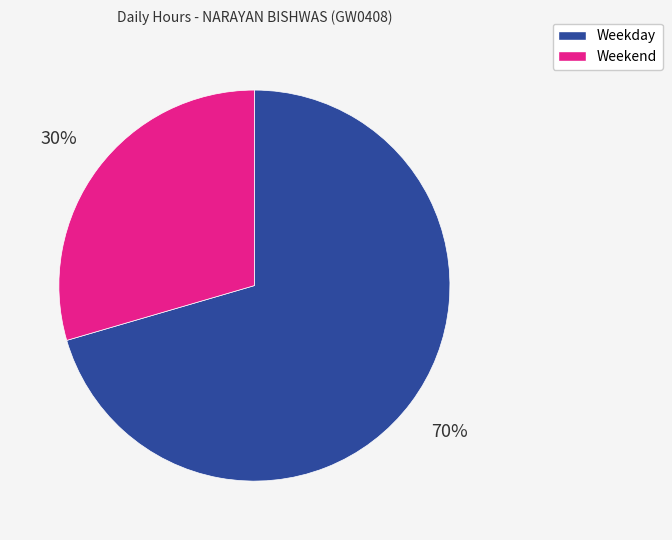

To the nearest percent, what portion does Weekday represent?

70%